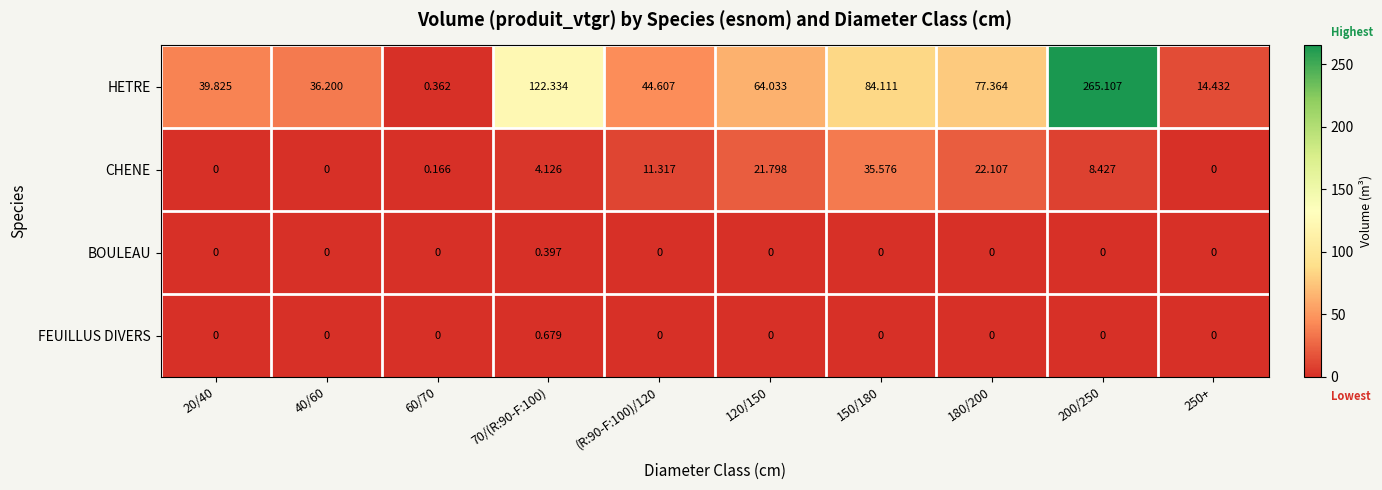

How many series are shown in this chart?

4